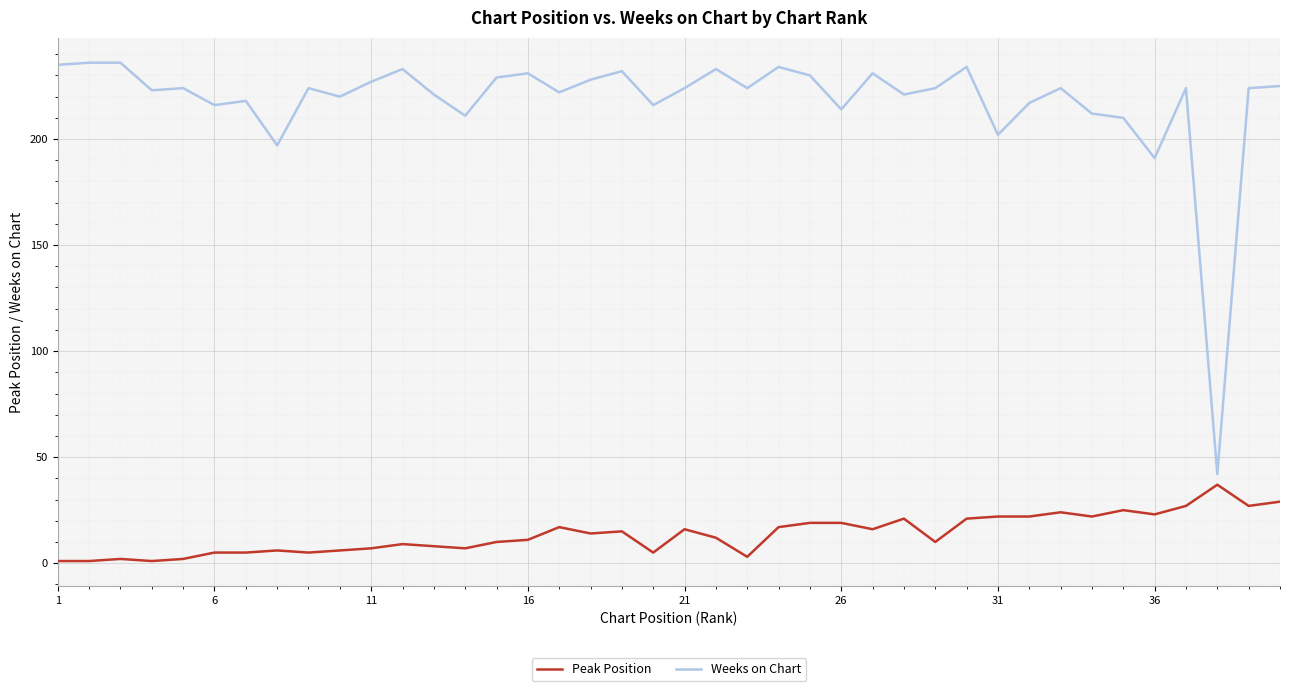

True or false: Peak Position and Weeks on Chart cross at least once.

False